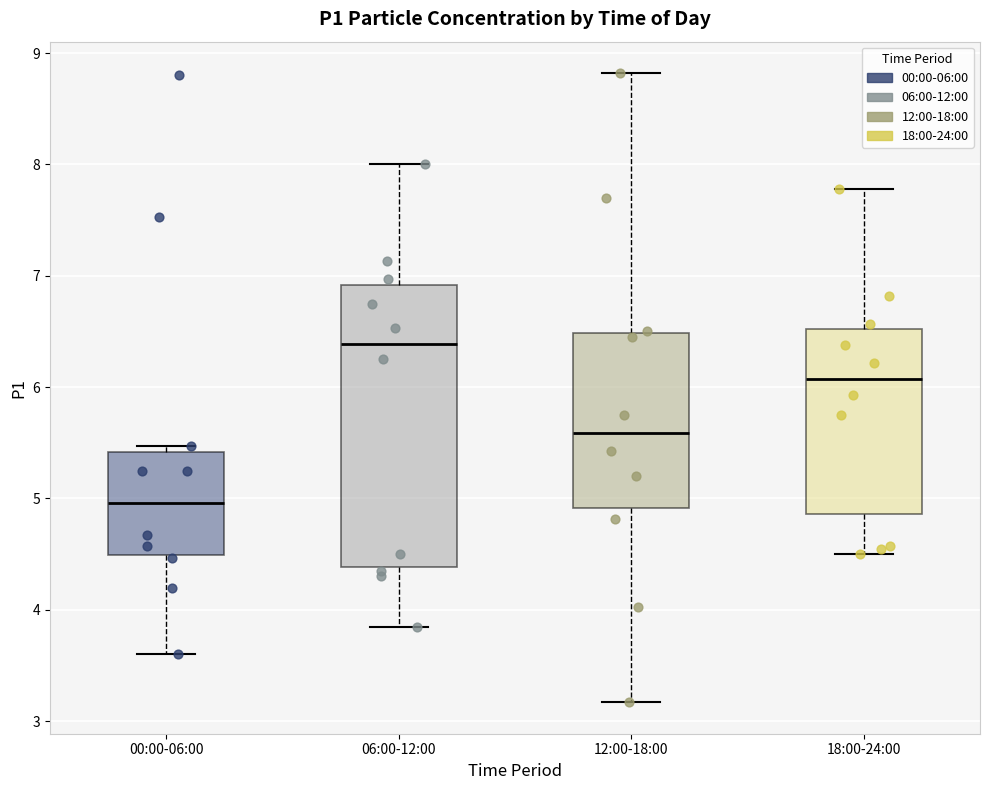

Where does the upper whisker of the box for 12:00-18:00 end on the y-axis? The values are not printed on the chart, so give them approximately, as read against the axis.

8.8